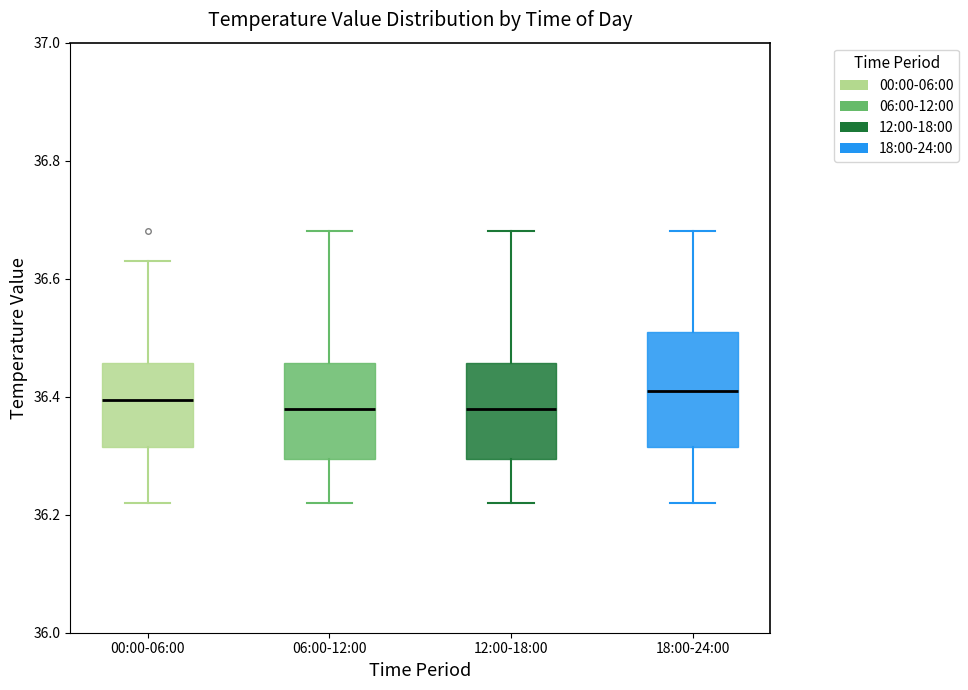

Where does the upper whisker of the box for 18:00-24:00 end on the y-axis? The values are not printed on the chart, so give them approximately, as read against the axis.

36.68